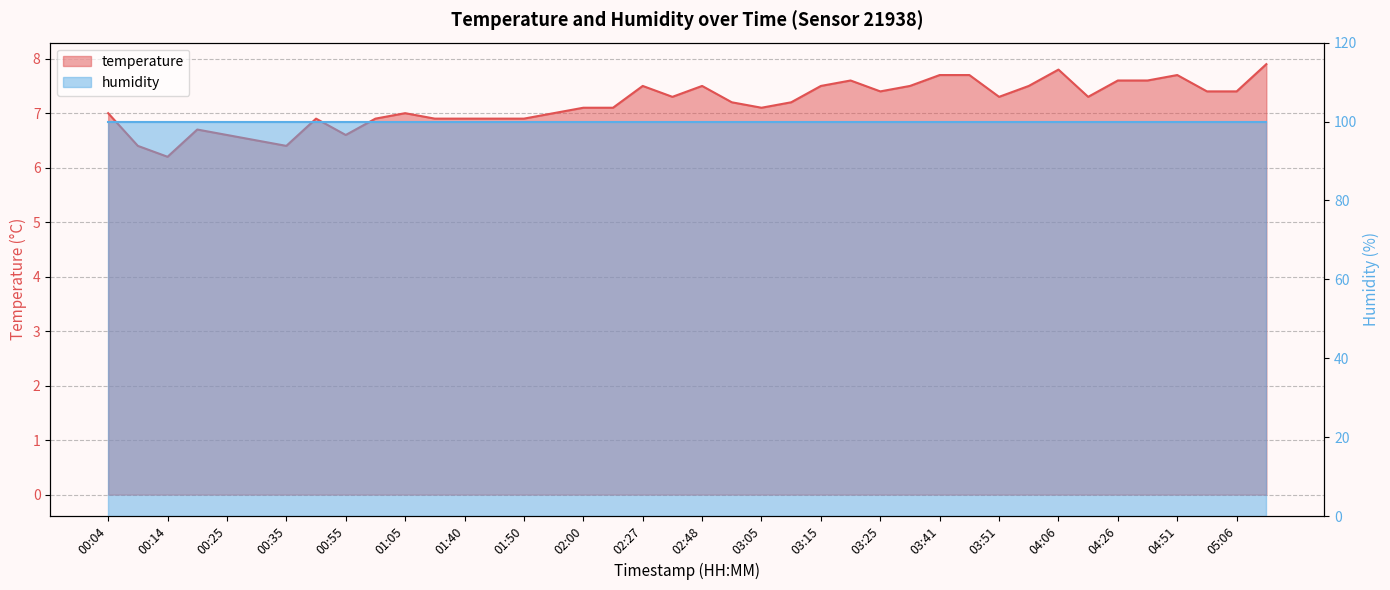

What is the minimum value shown in the chart?

6.2